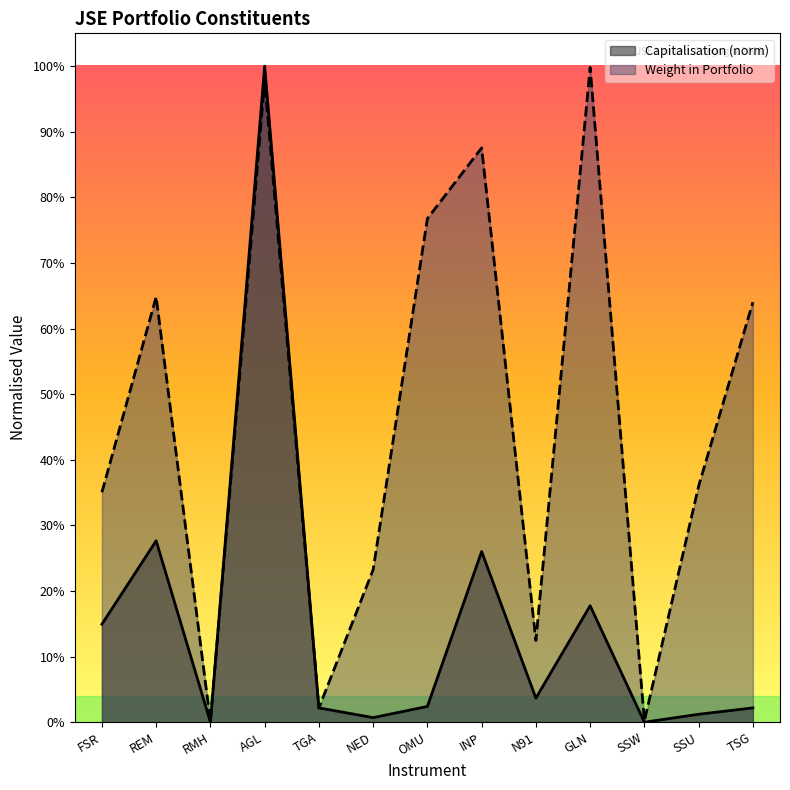

Reading right to left, extract all data points from this chart.

Capitalisation: 0.0	0.0	0.0	0.2	0.0	0.3	0.0	0.0	0.0	1.0	0.0	0.3	0.1
Weight in Portfolio: 0.6	0.4	0.0	1.0	0.1	0.9	0.8	0.2	0.0	1.0	0.0	0.6	0.4